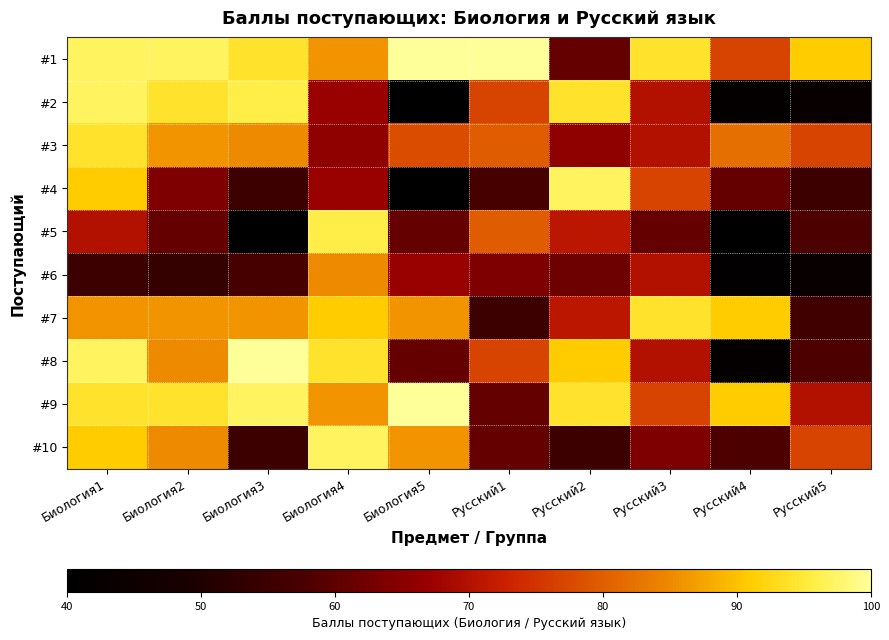

Which series has the largest total across all categories?

#1